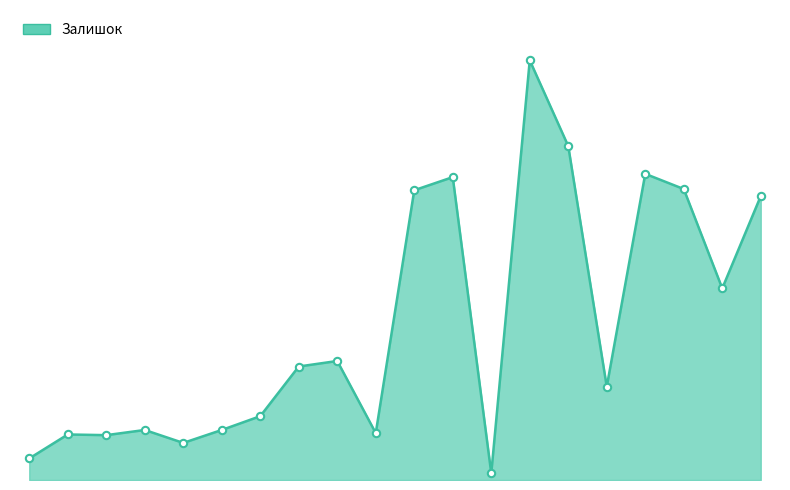

Is this an area chart (filled region under the line)?

Yes